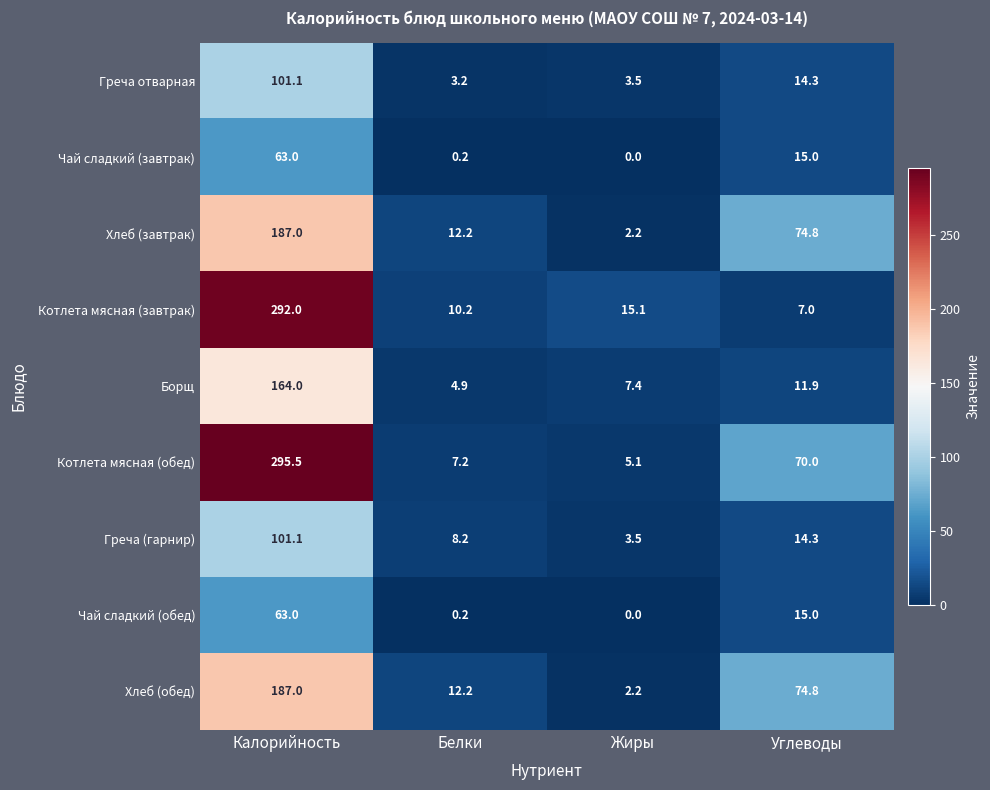

Read the Греча отварная value at Углеводы.

14.3